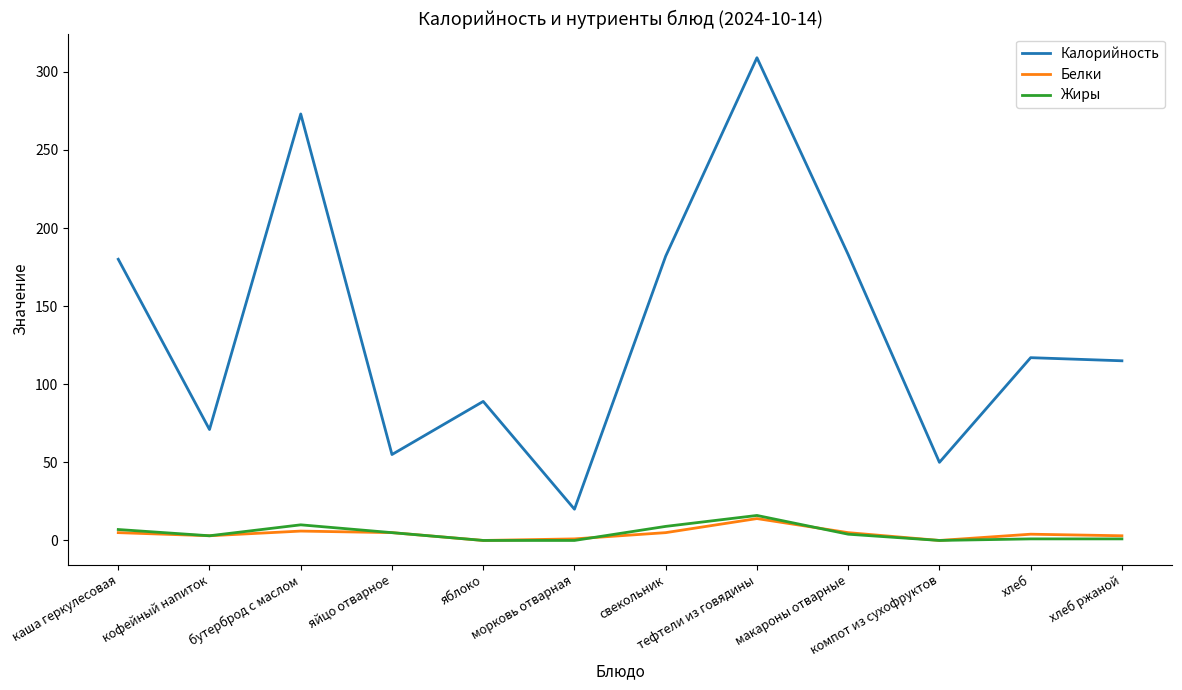

True or false: Калорийность and Белки intersect in this chart.

False